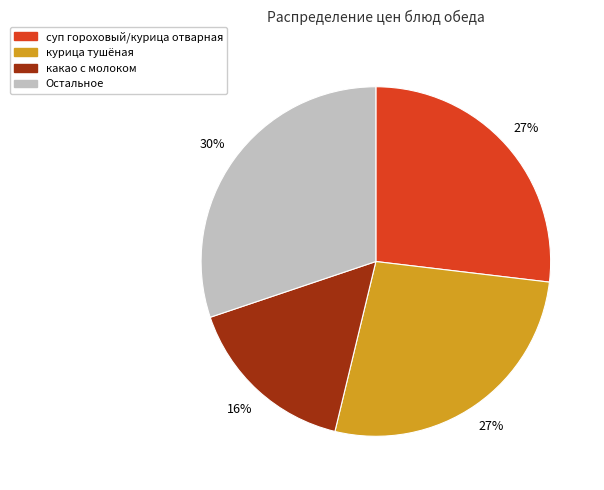

Is there any slice that represents more than half of the pie?

No